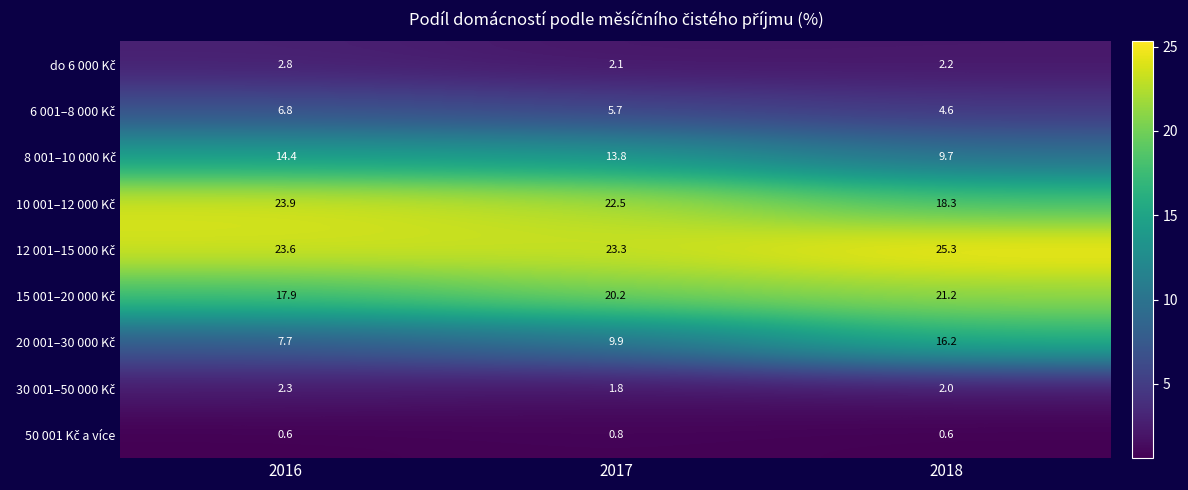

What is the total value across all series at 2017?

100.1